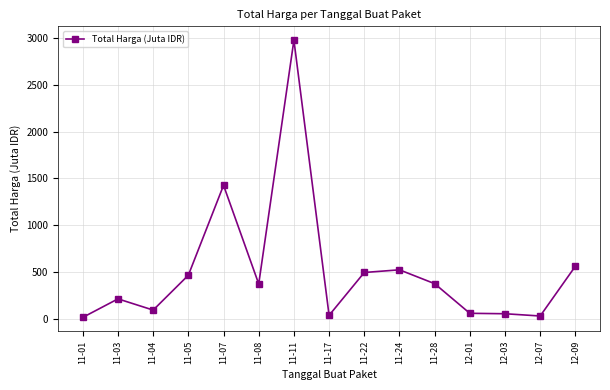

What is the smallest value displayed?

12.8